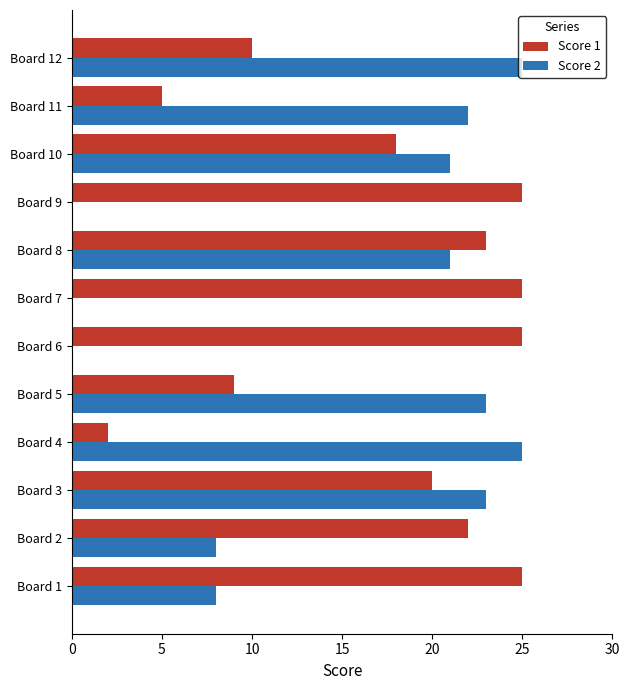

Is it true that Score 2 equals 41 at Board 4?

False